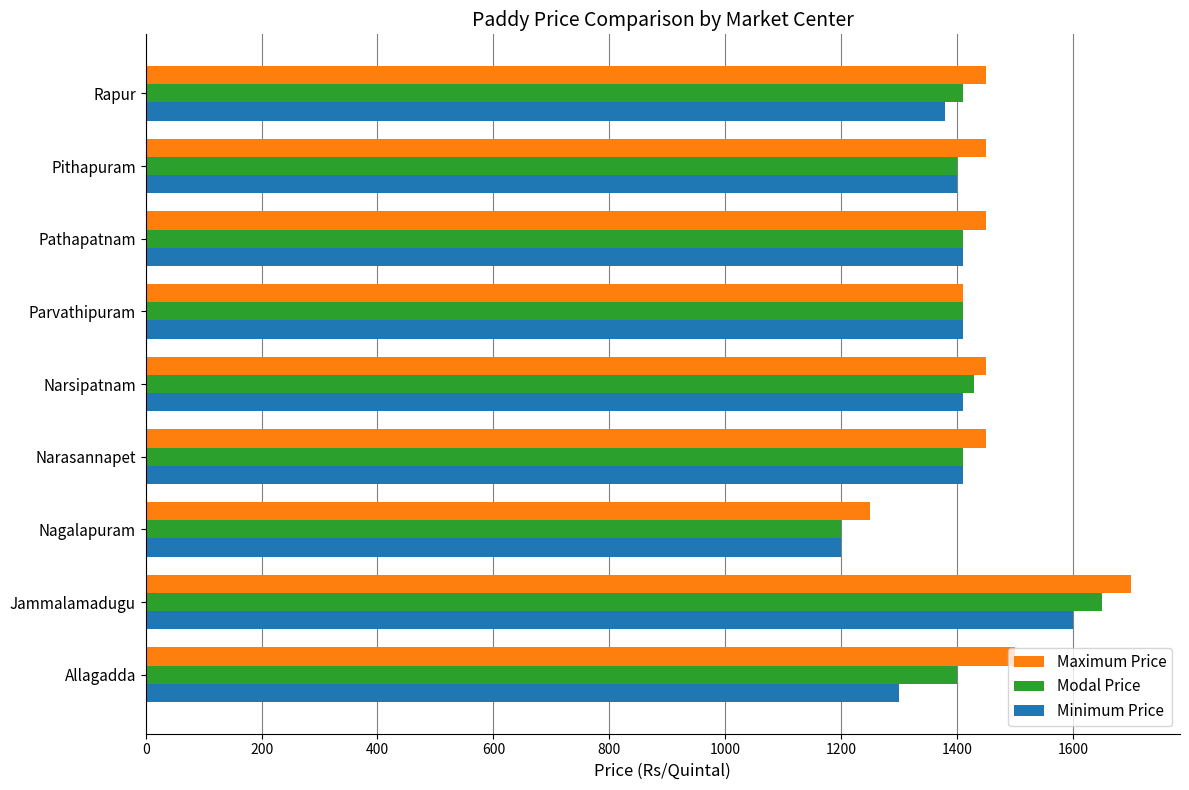

At which category is the sum across all series the highest?

Jammalamadugu